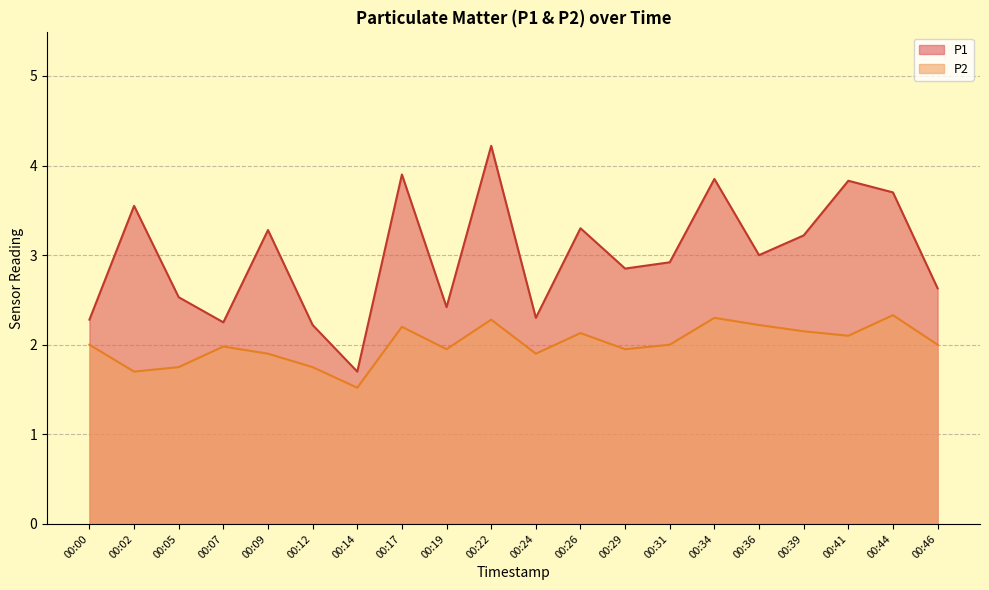

Rank the series by their maximum value, from lowest to highest.

P2, P1